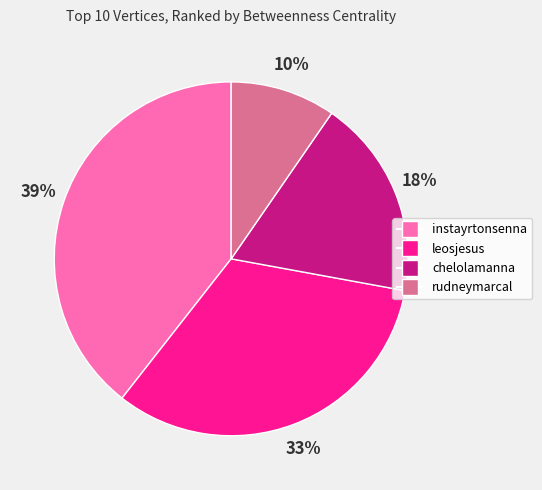

To the nearest percent, what is the average slice percentage?

25%